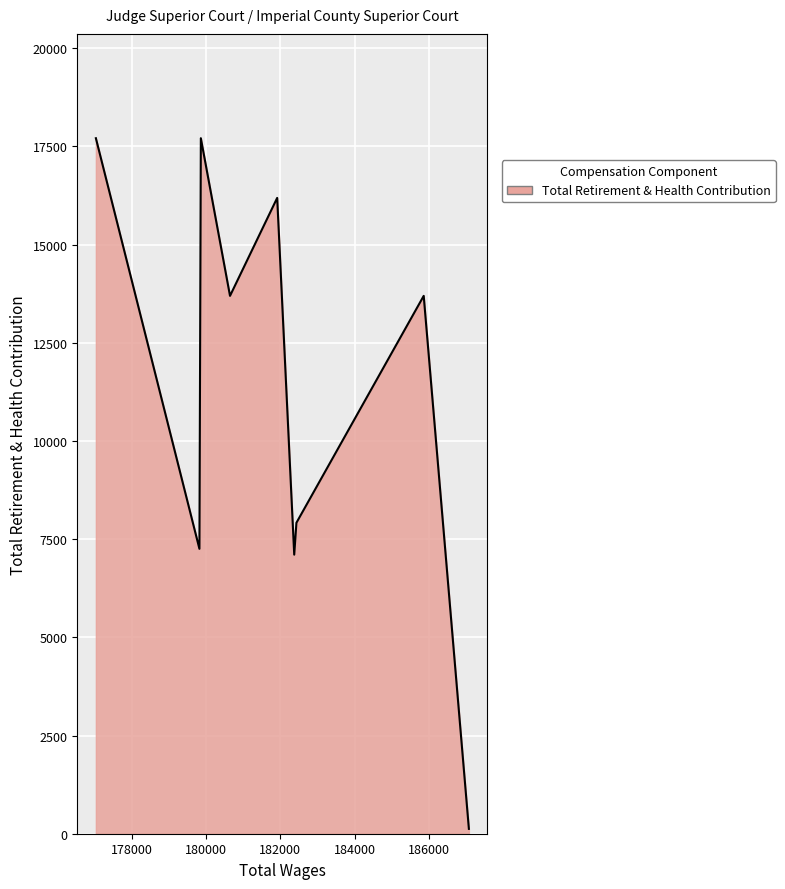

The value at 180644.8 is 17917.2. True or false?

False